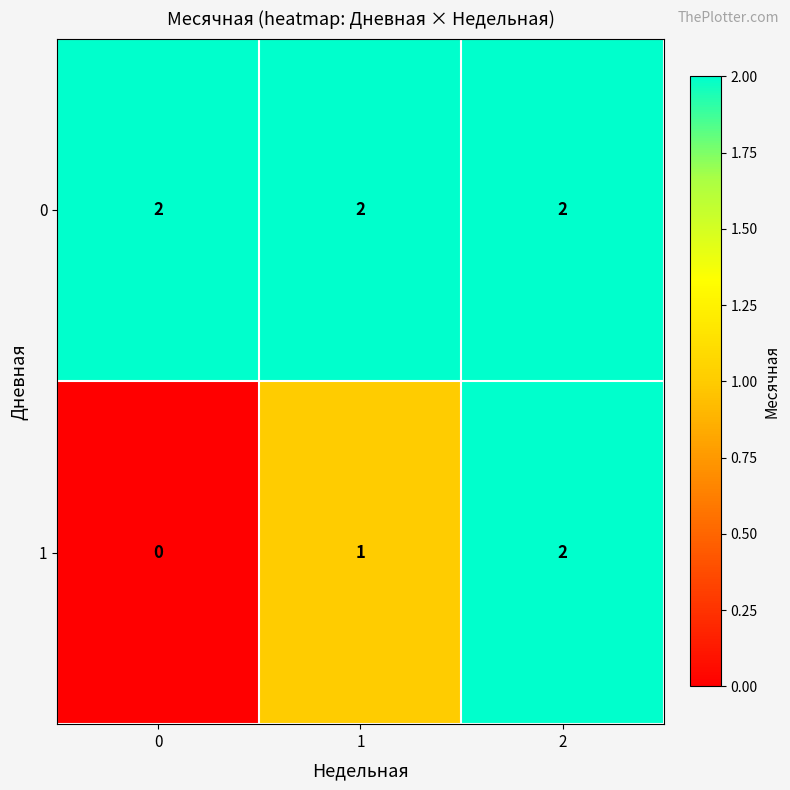

The value of 1 at 0 is 0. True or false?

True